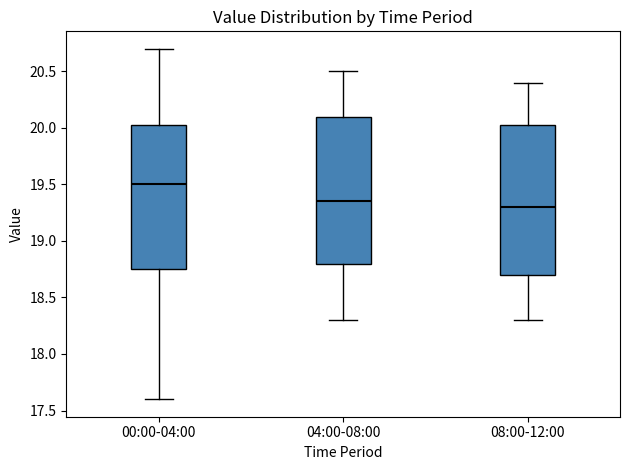

Which box has the highest median line?

00:00-04:00